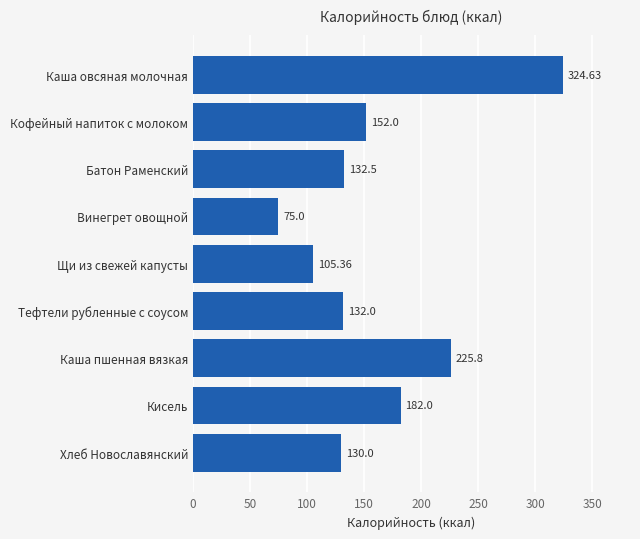

Approximately how many times larger is the value at Кофейный напиток с молоком compared to Хлеб Новославянский?

1.2